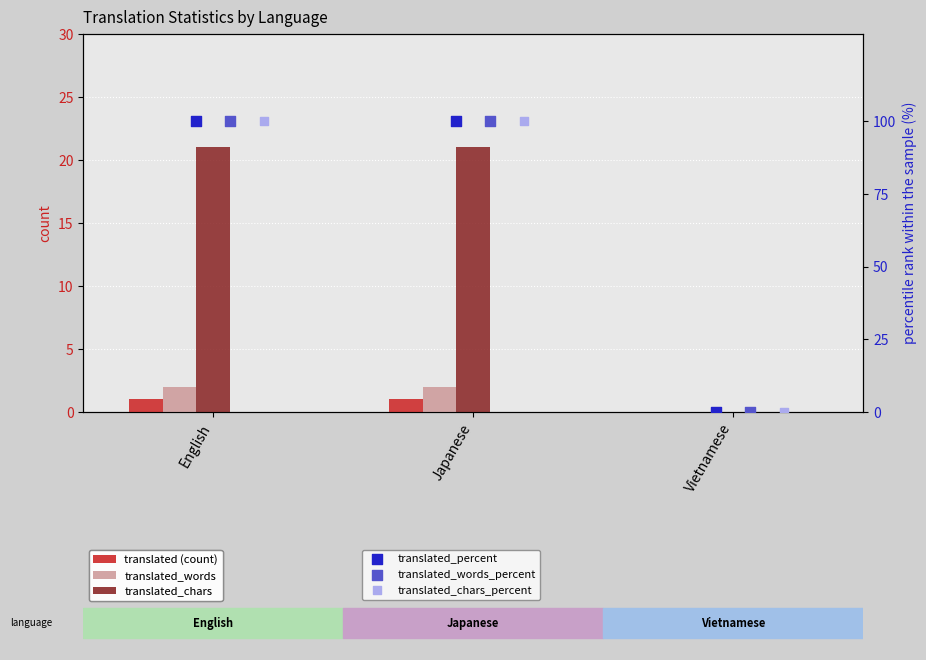

At how many categories does at least one series exceed 74?

2